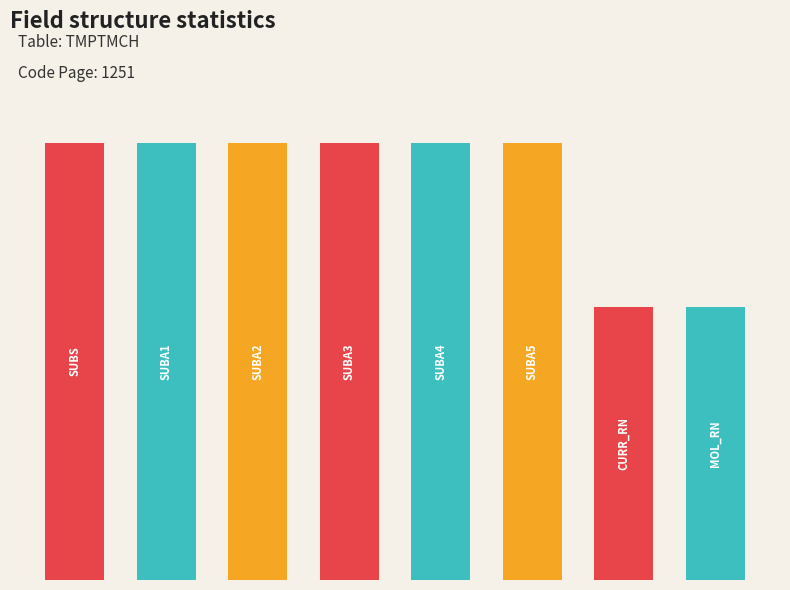

Are the bars horizontal?

No